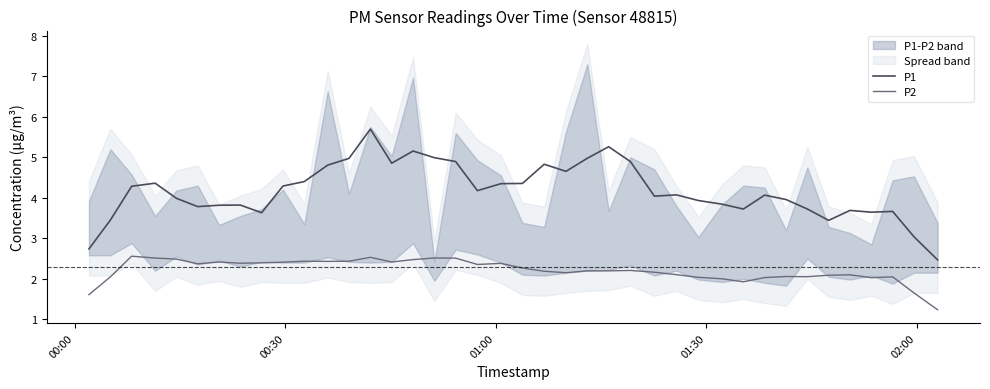

Which series has the widest spread of values?

P1